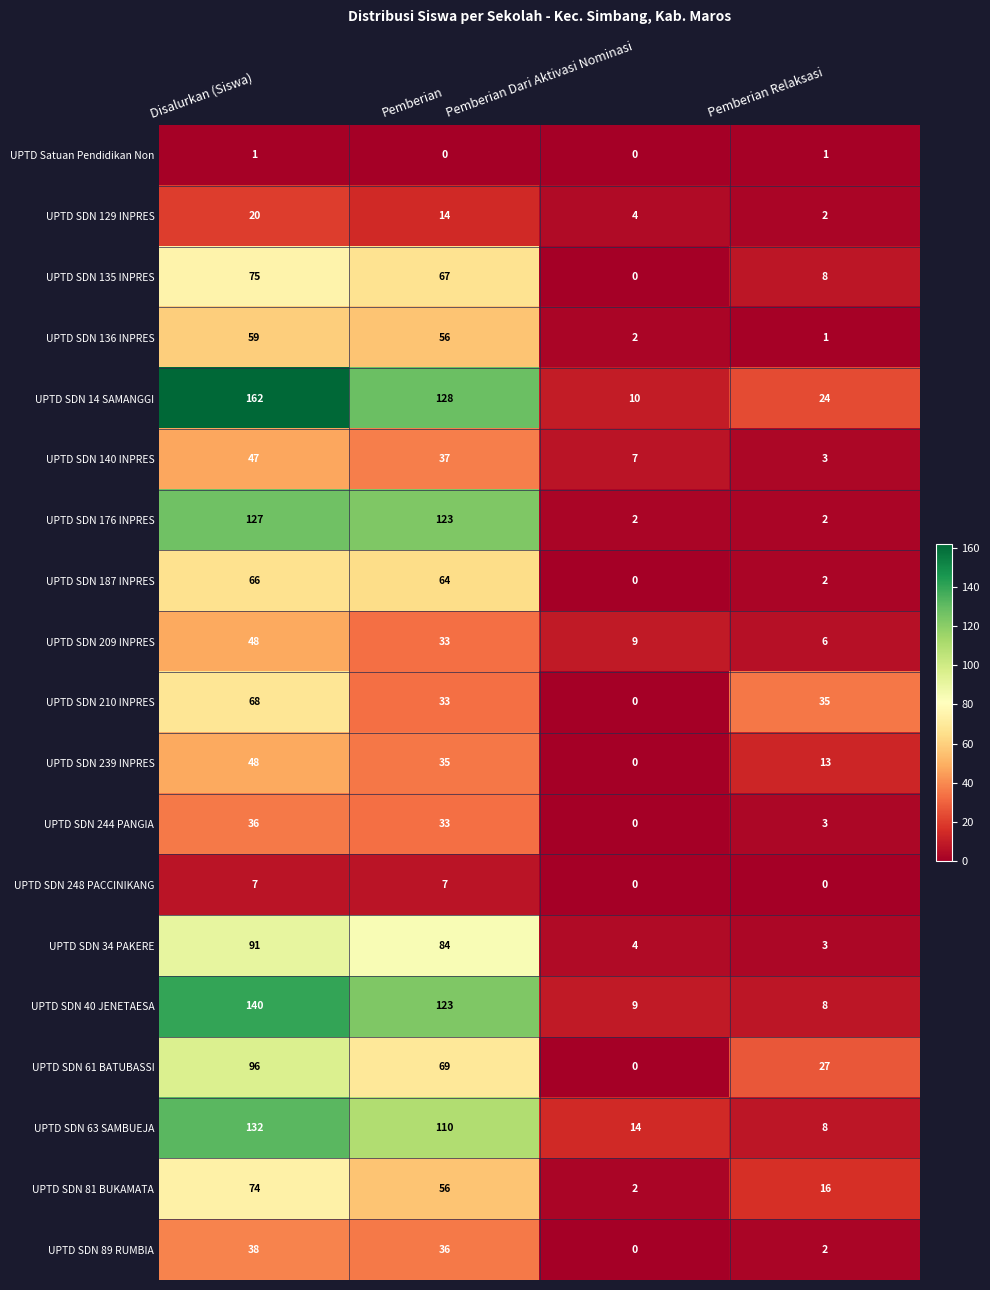

Between Disalurkan (Siswa) and Pemberian, which series saw the biggest shift?

UPTD SDN 210 INPRES